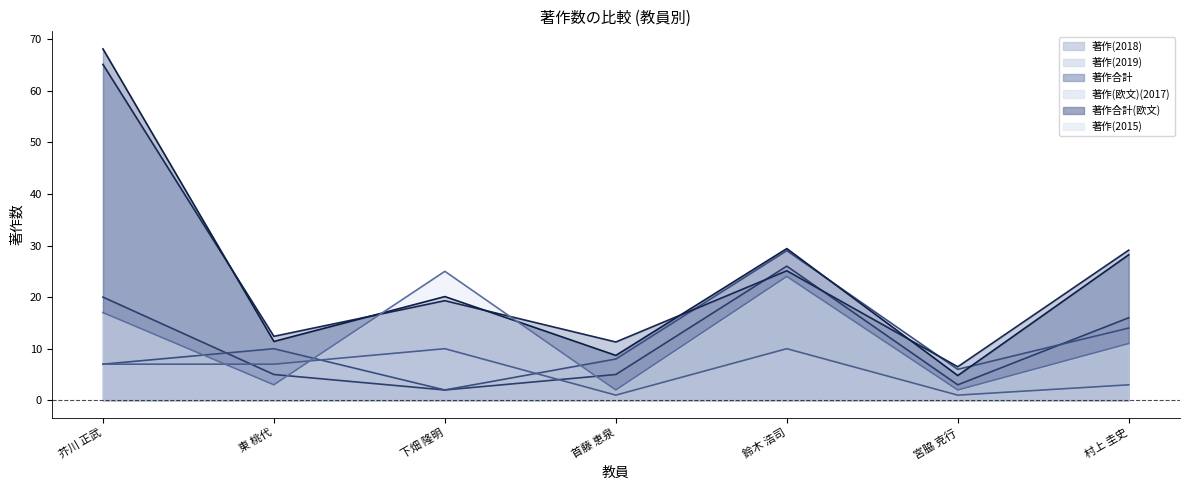

At which label does 著作(2019) first exceed 8?

東 桃代